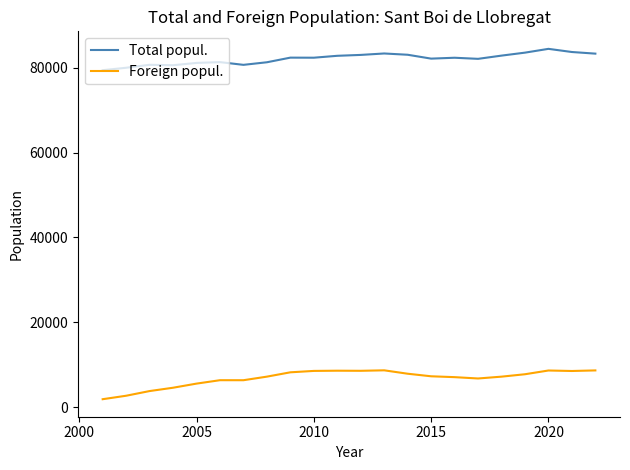

At how many categories does at least one series exceed 25285?

22